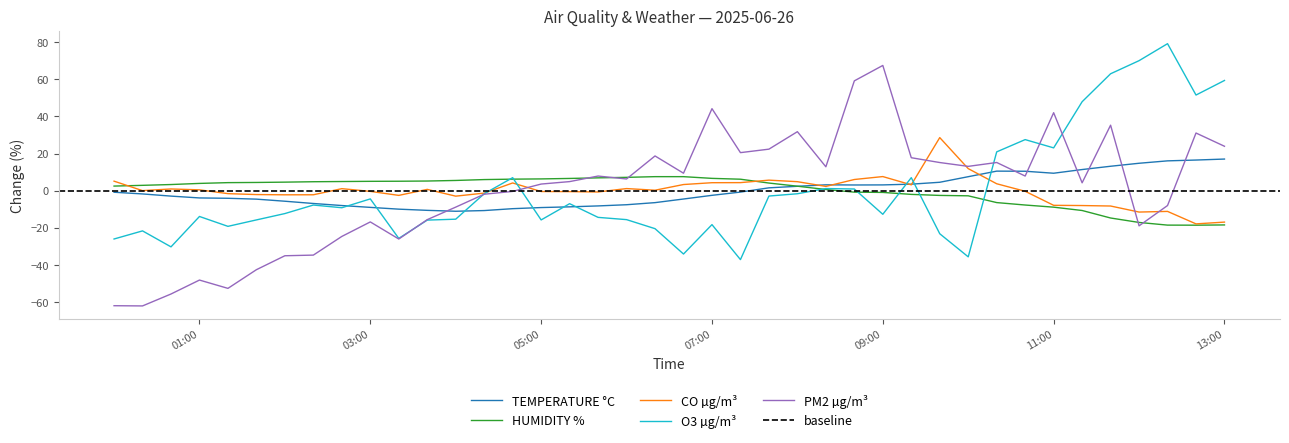

Does the chart have visible grid lines?

No